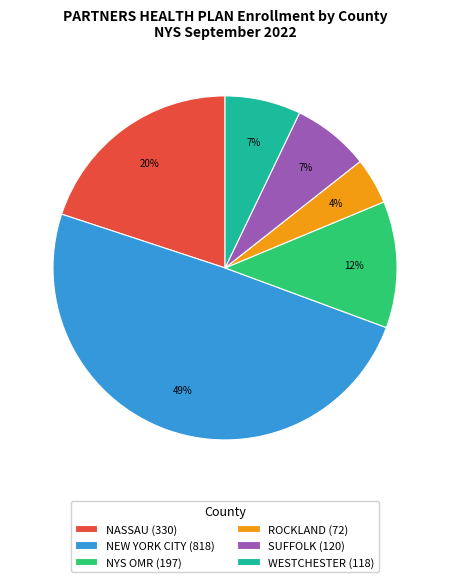

True or false: WESTCHESTER accounts for 22% of the total.

False